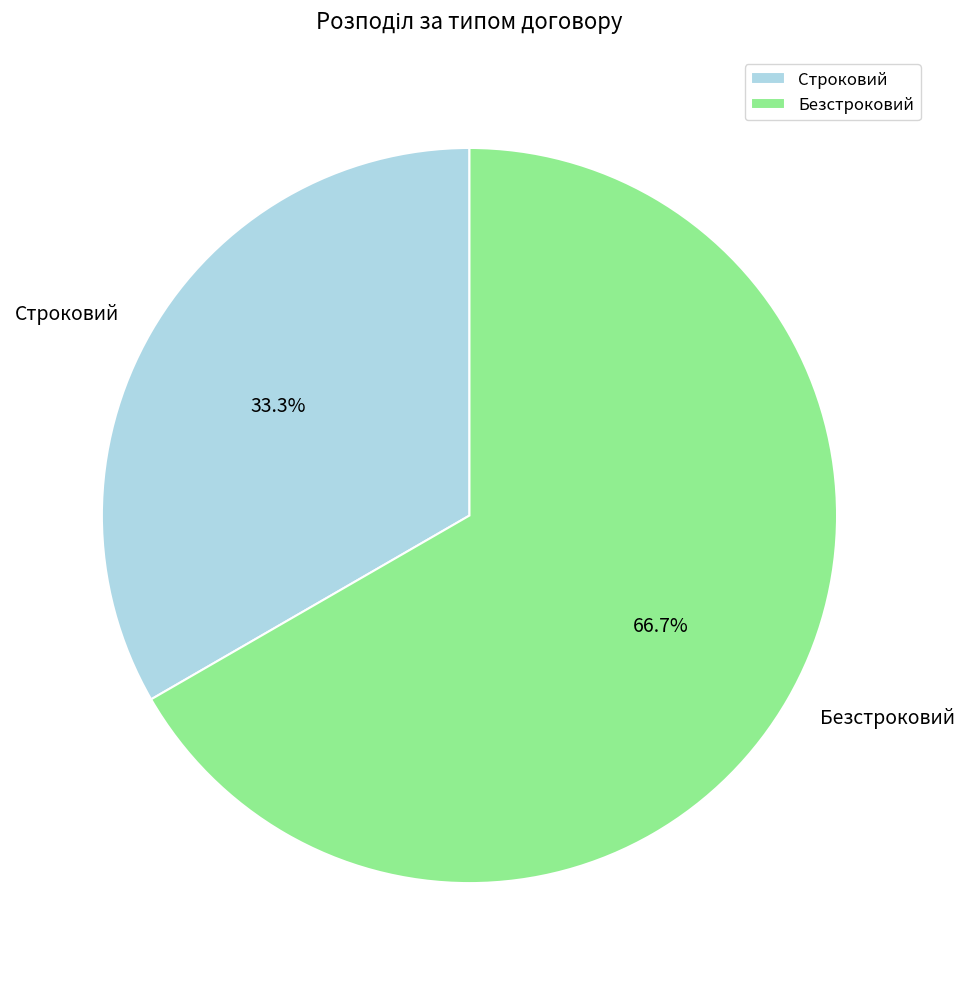

Approximately how many times larger is the value at Безстроковий compared to Строковий?

2.0